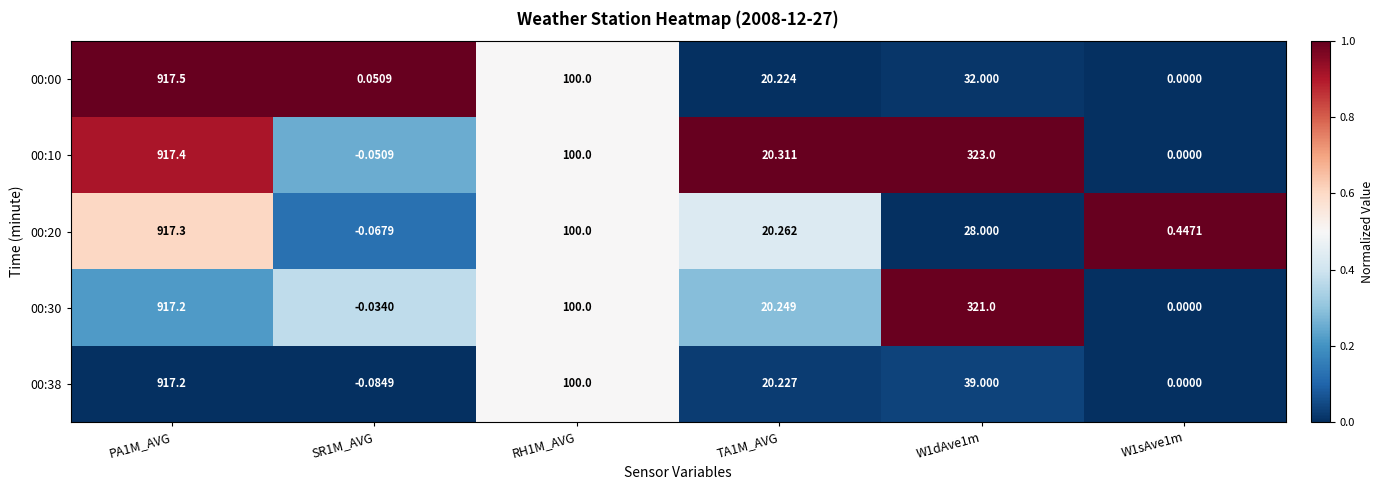

Which series has the widest spread of values?

00:00